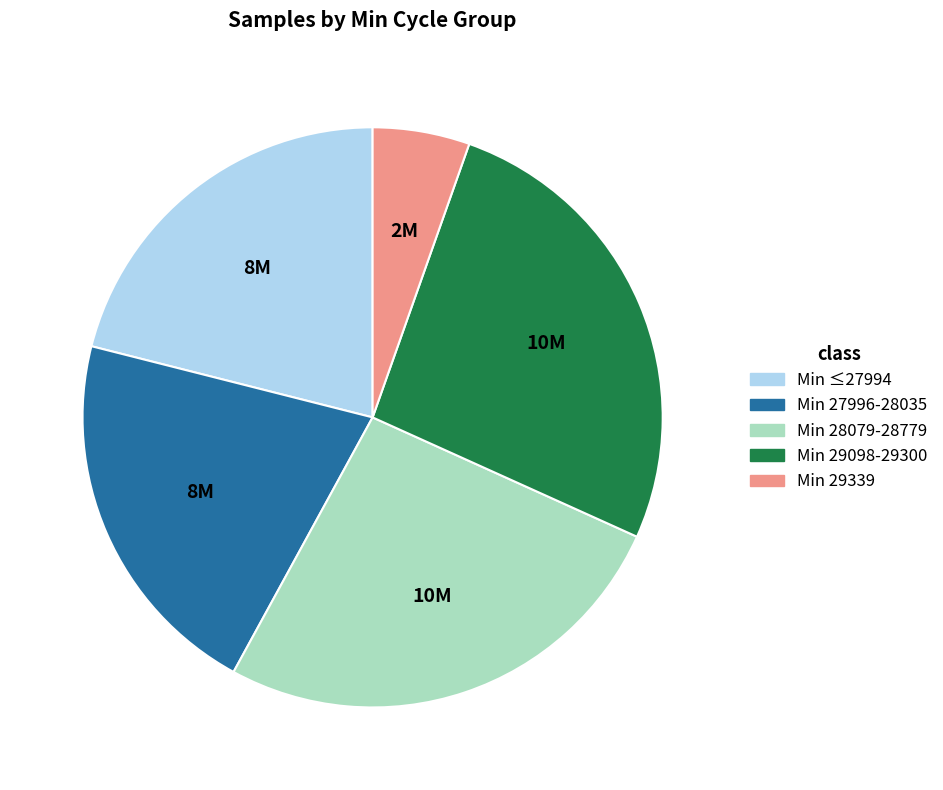

Count the number of slices in the pie.

5